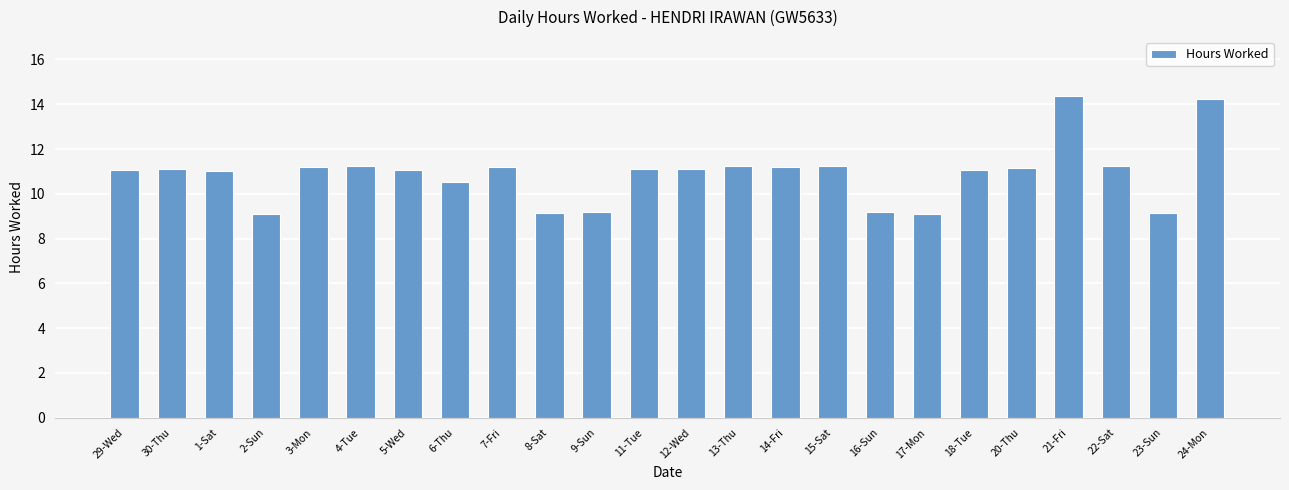

Between 17-Mon and 12-Wed, which is larger?

12-Wed